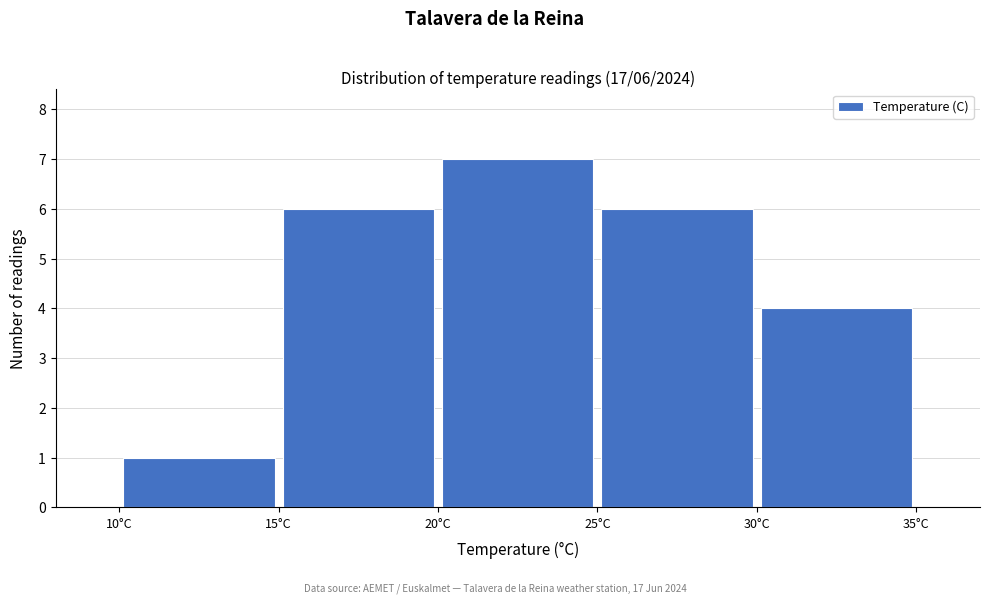

Over which range of the x-axis is the bar tallest?

20 to 25